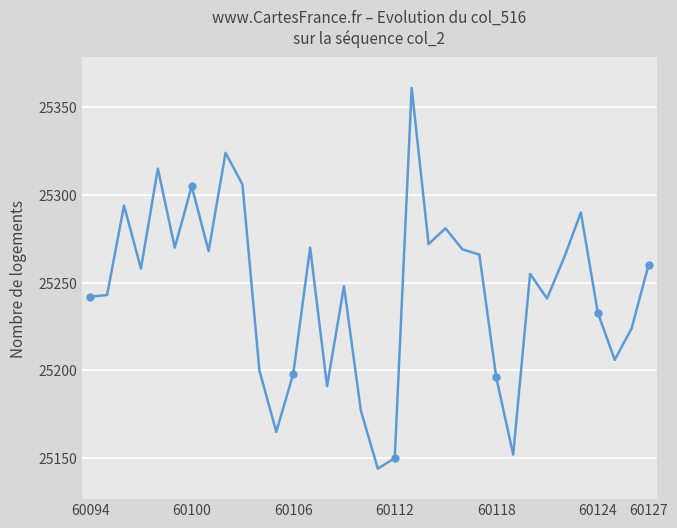

What is the greatest value displayed?

25361